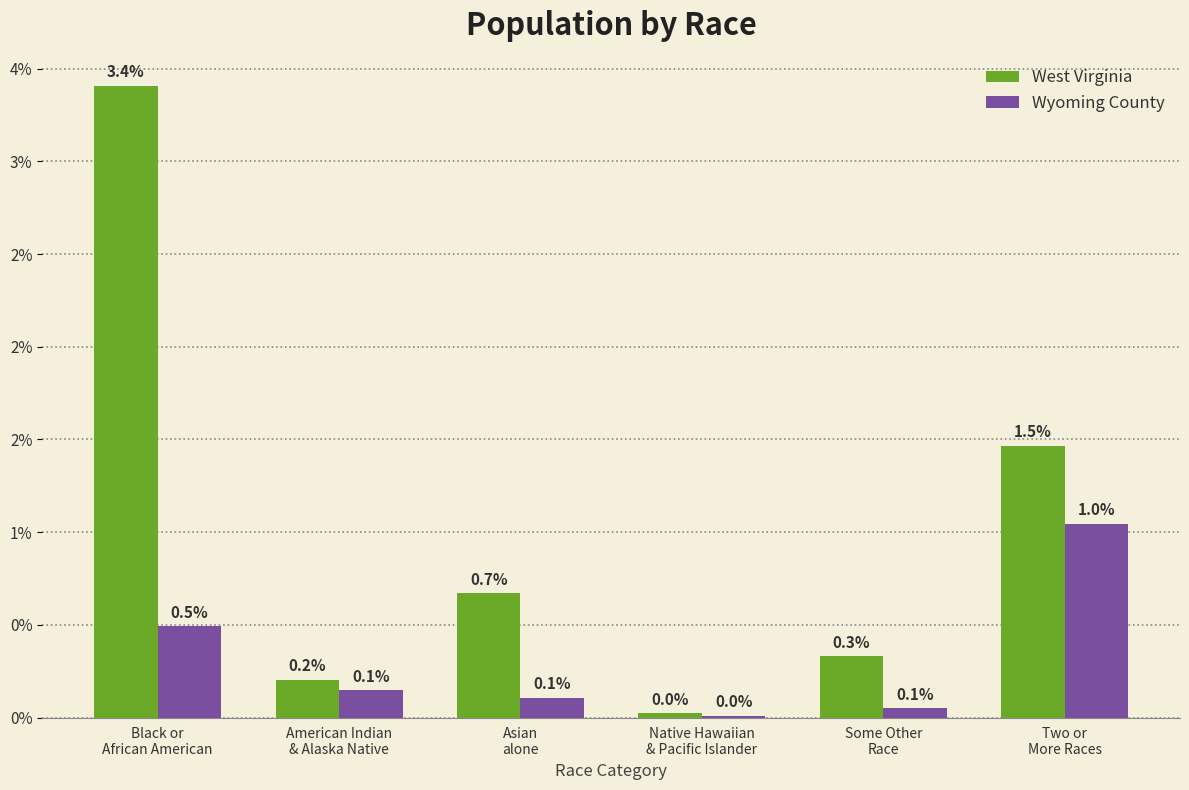

Are the bars grouped side by side (vs. stacked)?

Yes